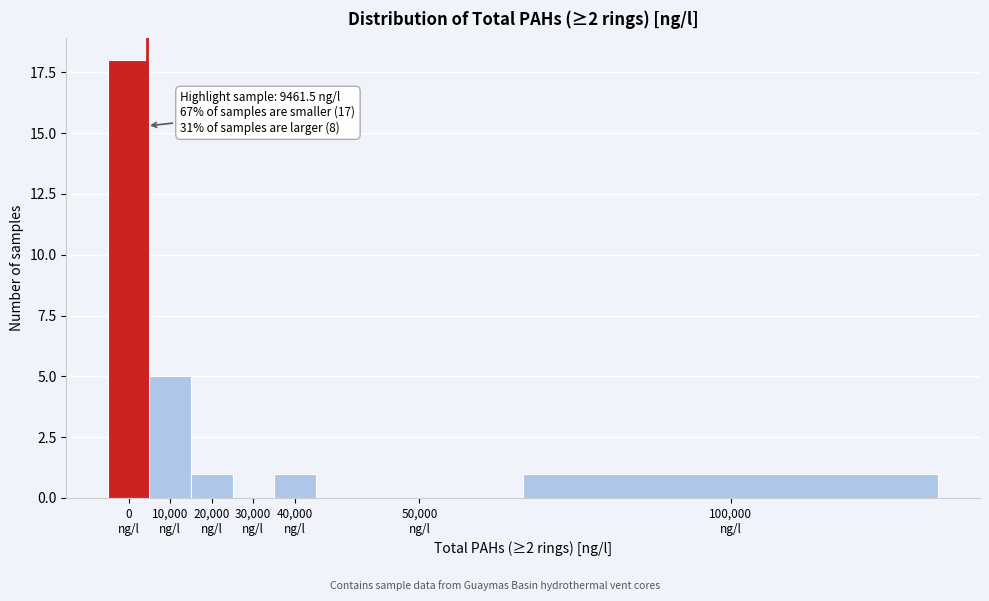

What is the greatest value displayed?

18